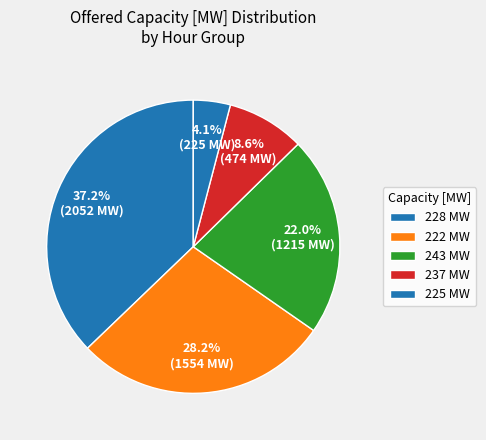

How many segments does this pie chart have?

5